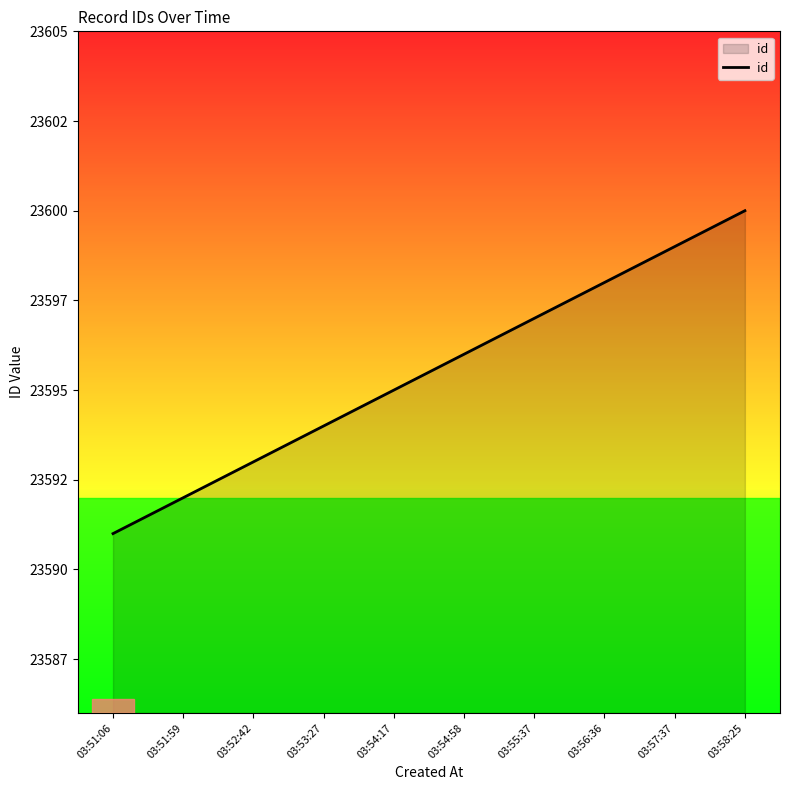

What is the label of the 10th point from the left?

03:58:25